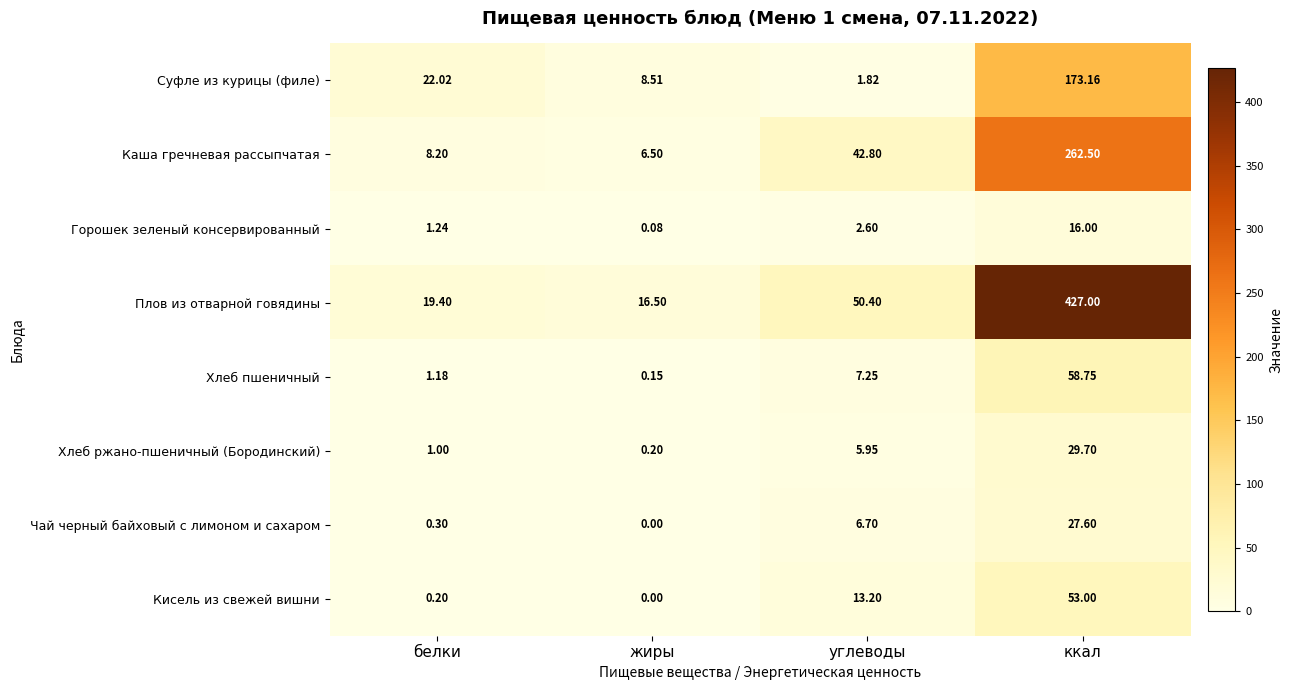

At which category does the chart reach its minimum across all series?

жиры